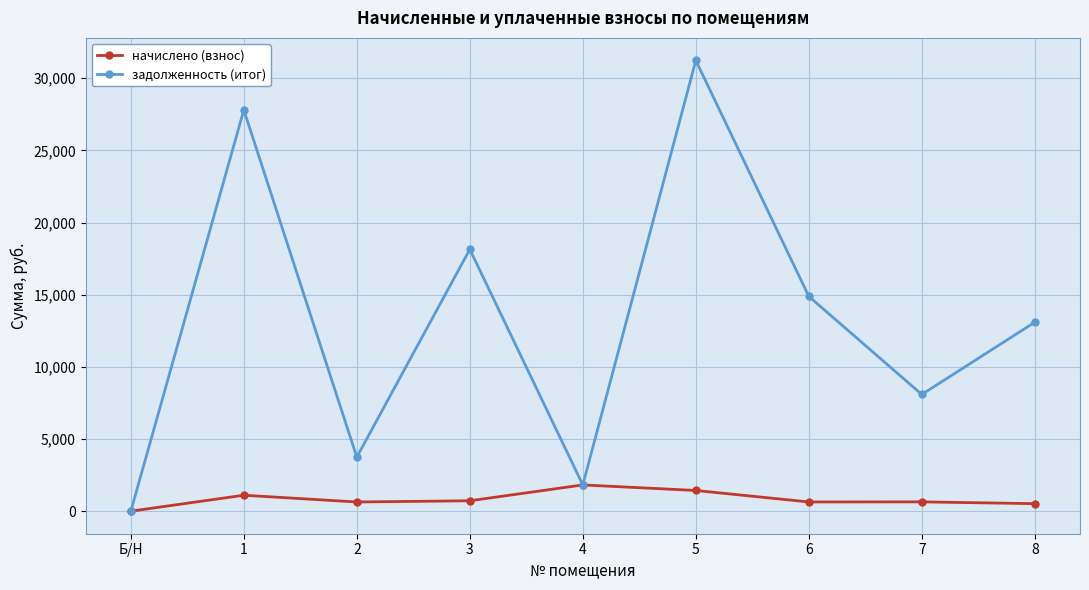

Count the number of categories in the chart.

9